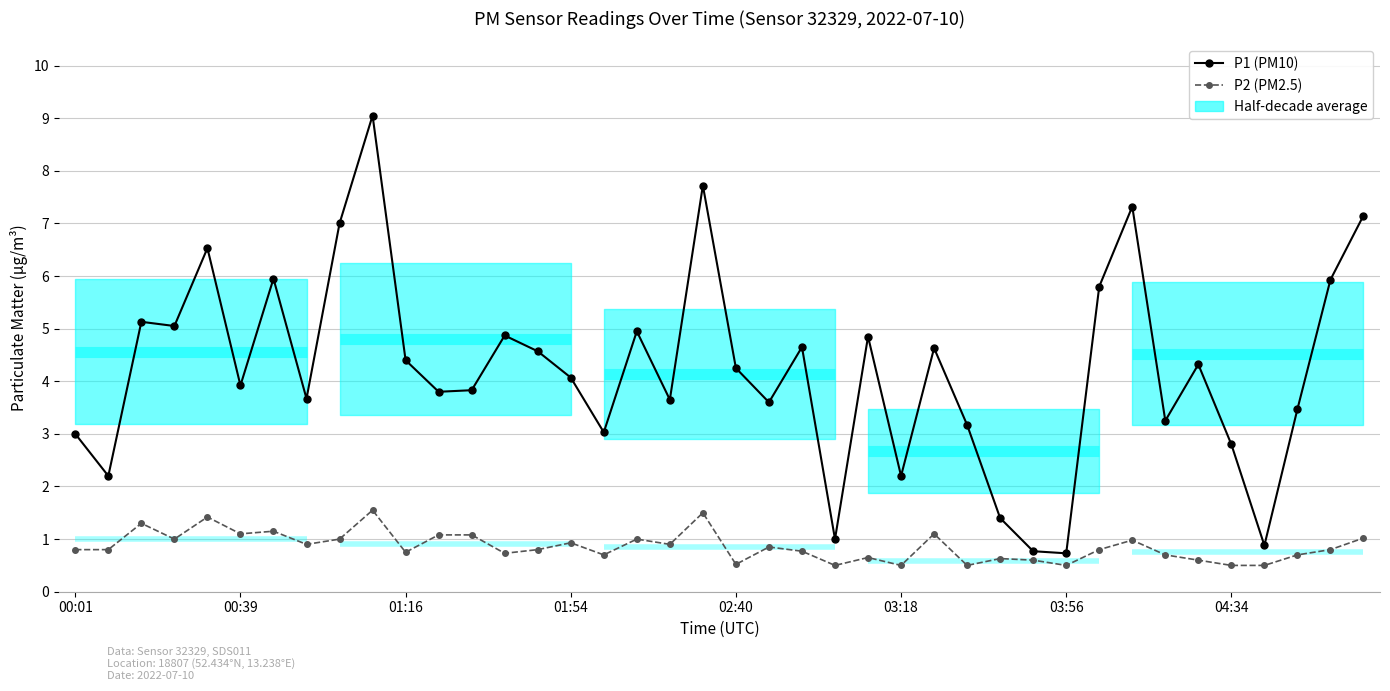

List the series in order of their overall mean, highest first.

P1 (PM10), P2 (PM2.5)